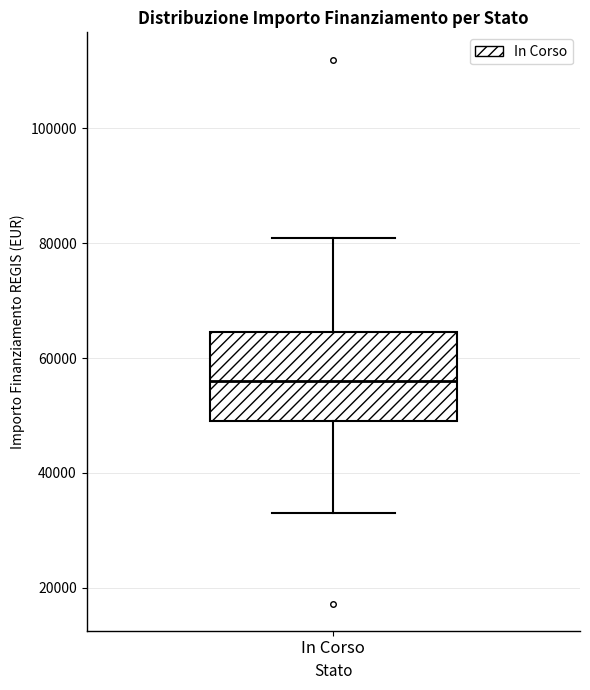

Where does the upper whisker of the box for In Corso end on the y-axis? The values are not printed on the chart, so give them approximately, as read against the axis.

80000